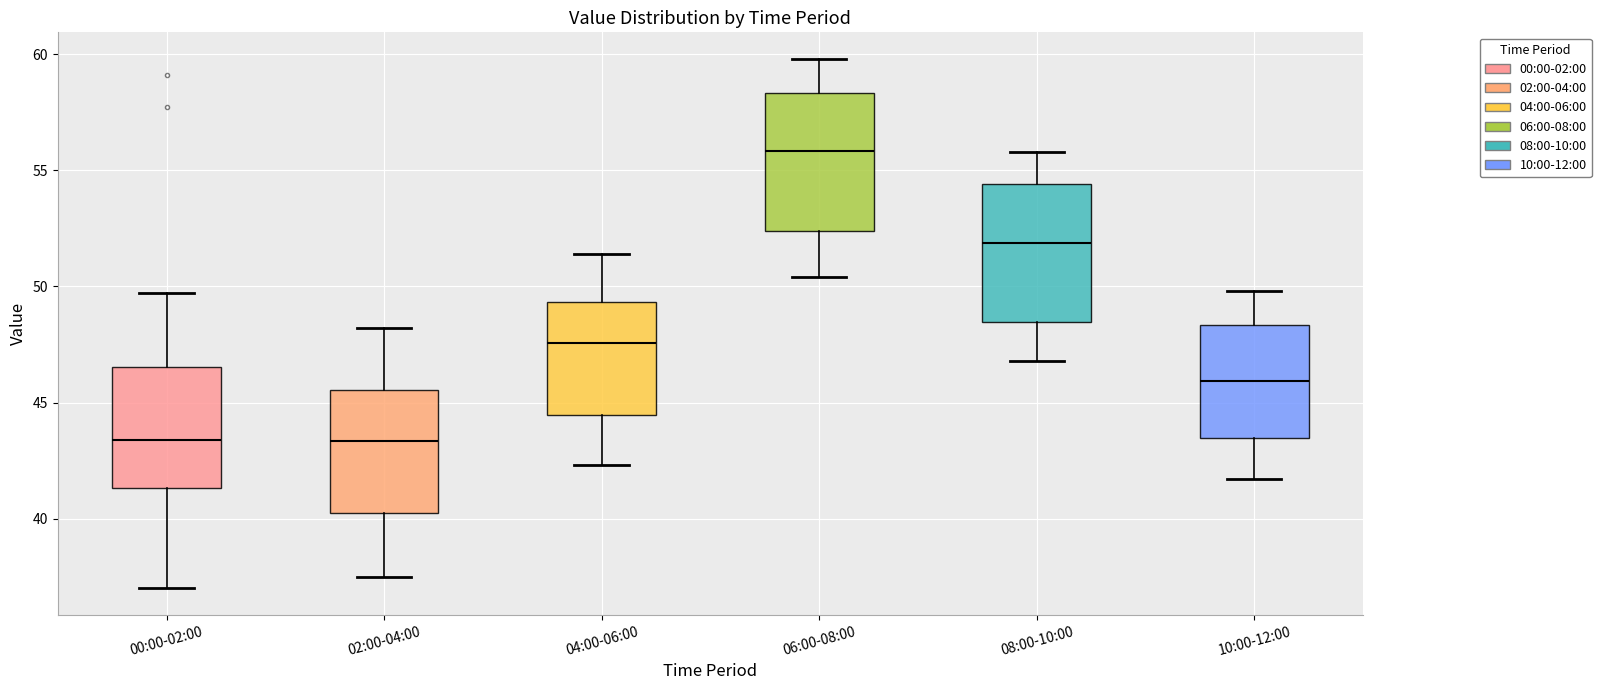

Reading left to right, read every box against the y-axis: the position of its median line, the range the box covers, and the ends of its whiskers. The values are not printed on the chart, so give them approximately, as read against the axis.

00:00-02:00: median 43.5, box 41.5 to 46.5, whiskers 37.0 to 49.5
02:00-04:00: median 43.5, box 40.5 to 45.5, whiskers 37.5 to 48.0
04:00-06:00: median 47.5, box 44.5 to 49.5, whiskers 42.5 to 51.5
06:00-08:00: median 56.0, box 52.5 to 58.5, whiskers 50.5 to 60.0
08:00-10:00: median 52.0, box 48.5 to 54.5, whiskers 47.0 to 56.0
10:00-12:00: median 46.0, box 43.5 to 48.5, whiskers 41.5 to 50.0